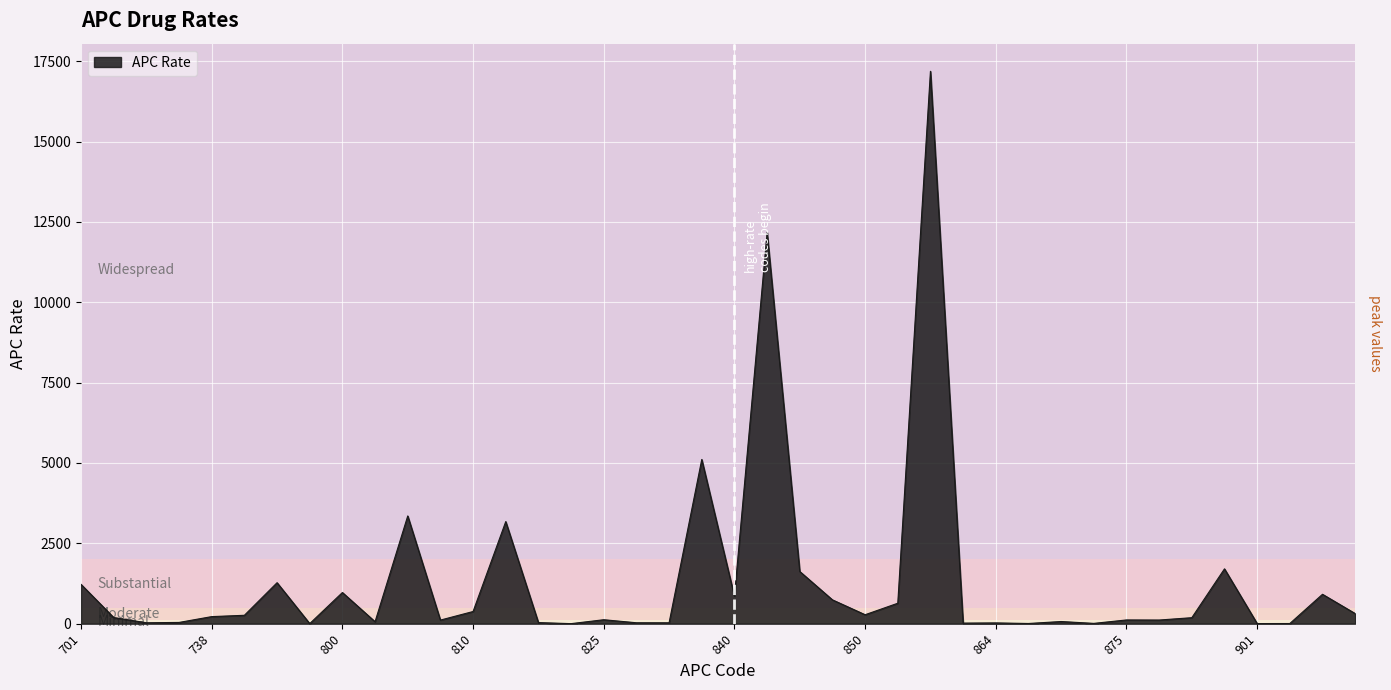

List the labels in order of value, smallest first.

823, 759, 901, 902, 868, 874, 858, 864, 836, 832, 731, 820, 736, 802, 873, 809, 877, 875, 825, 887, 726, 738, 751, 850, 910, 810, 851, 849, 840, 903, 800, 701, 752, 844, 890, 812, 807, 838, 843, 856